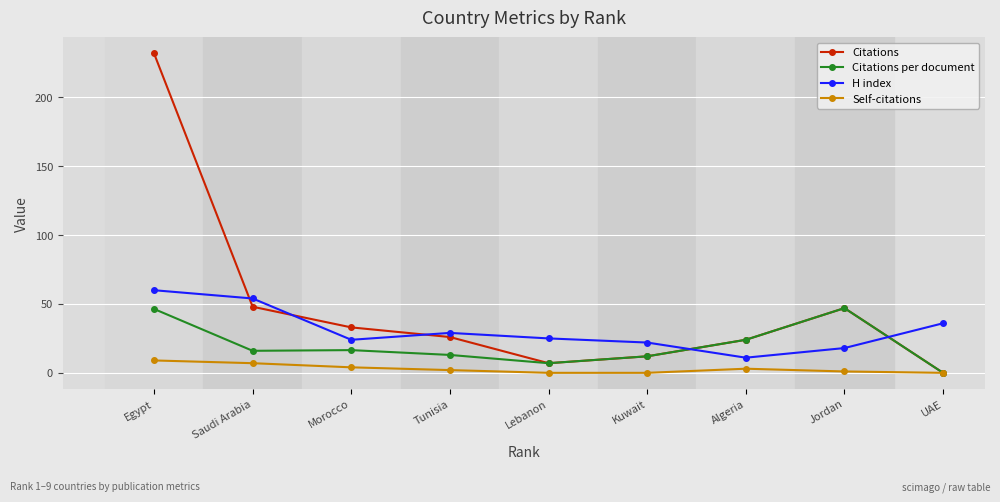

True or false: Self-citations has a value of 0.0 at UAE.

True